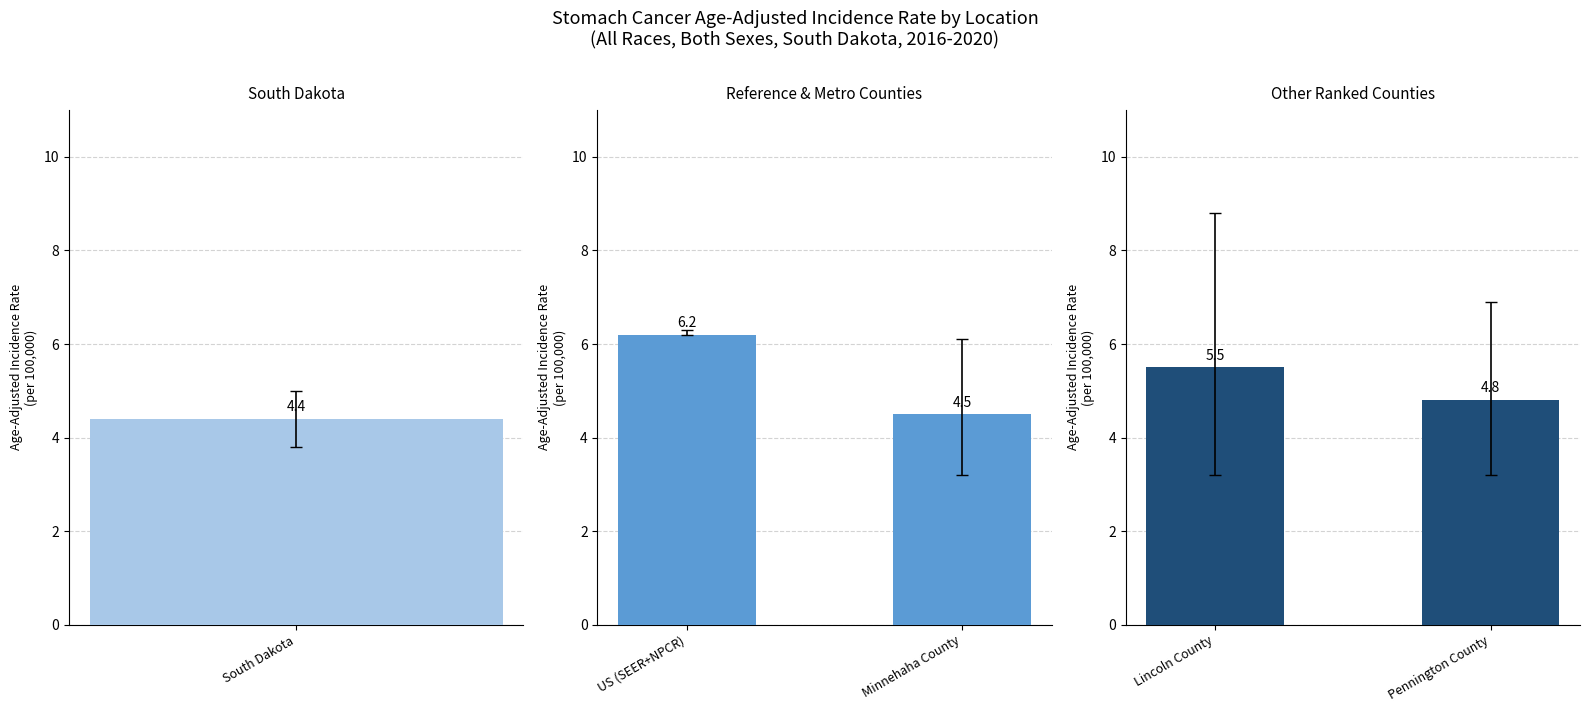

What is the label of the 1st bar from the left?

South Dakota